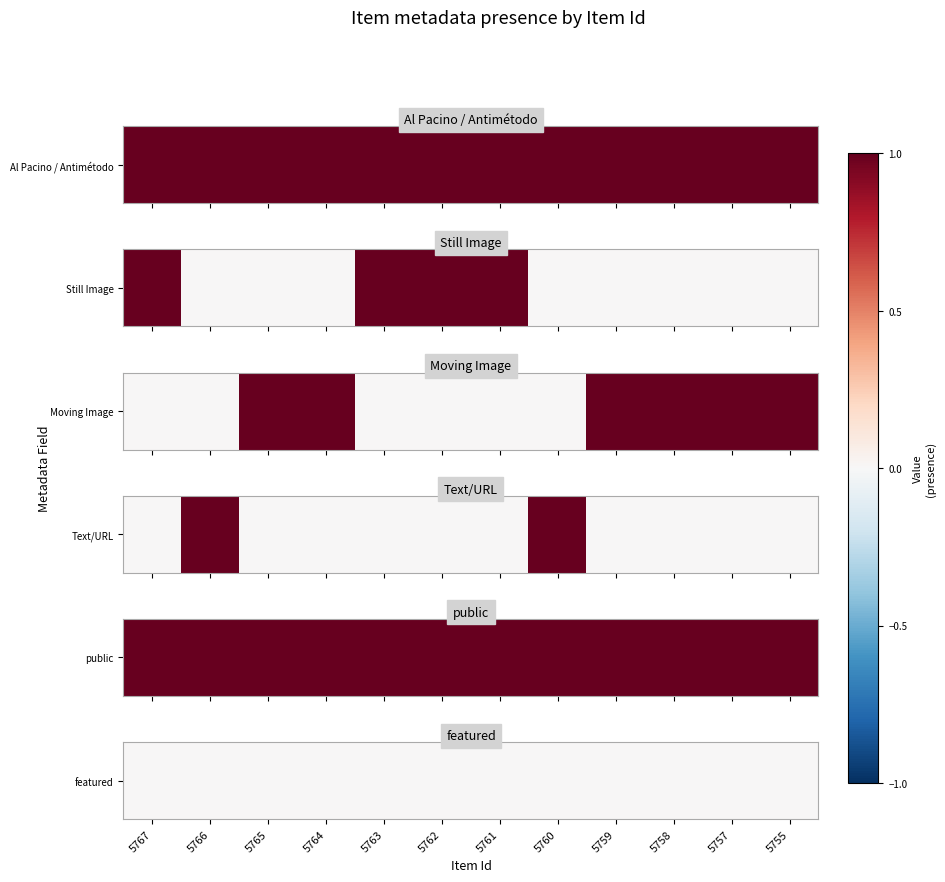

The value of Moving Image at 5755 is 0. True or false?

False